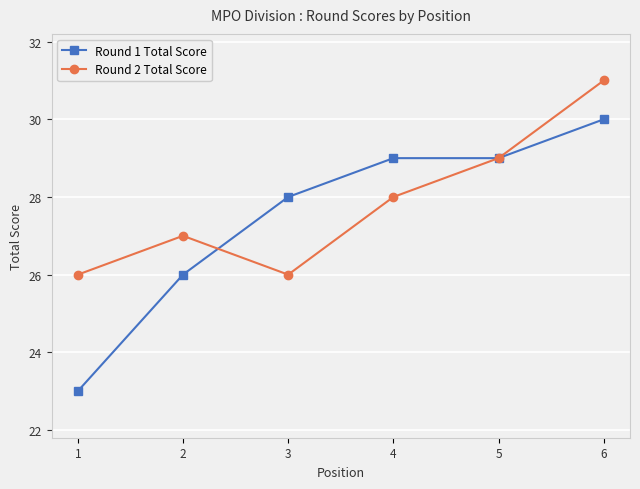

Between 2 and 3, which series saw the biggest shift?

Round 1 Total Score